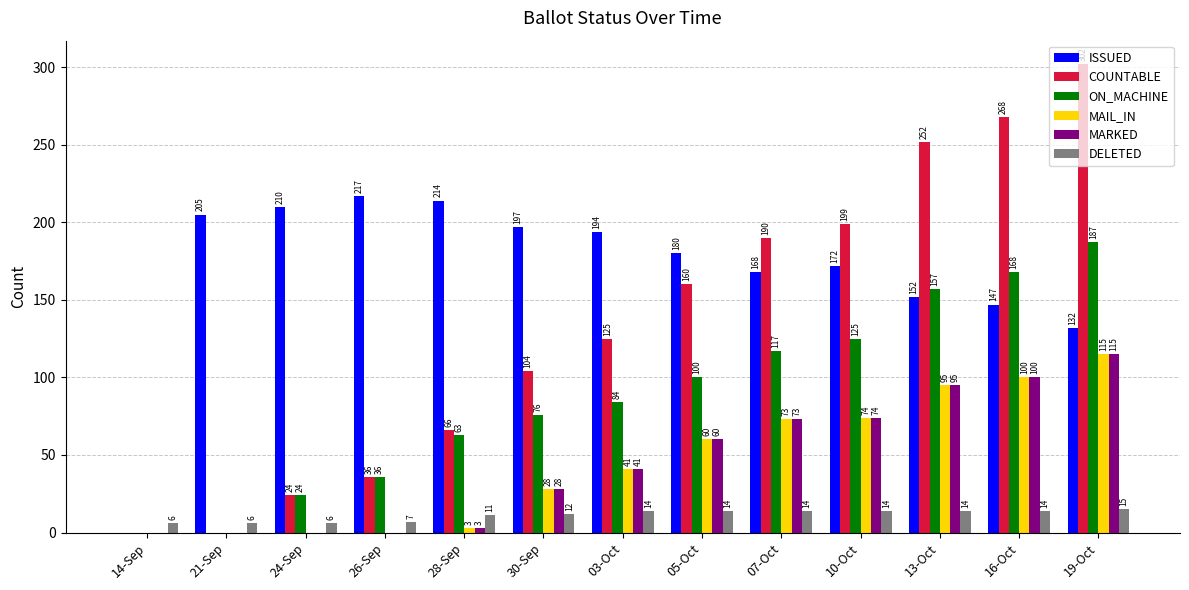

What is the total value across all series at 28-Sep?

360